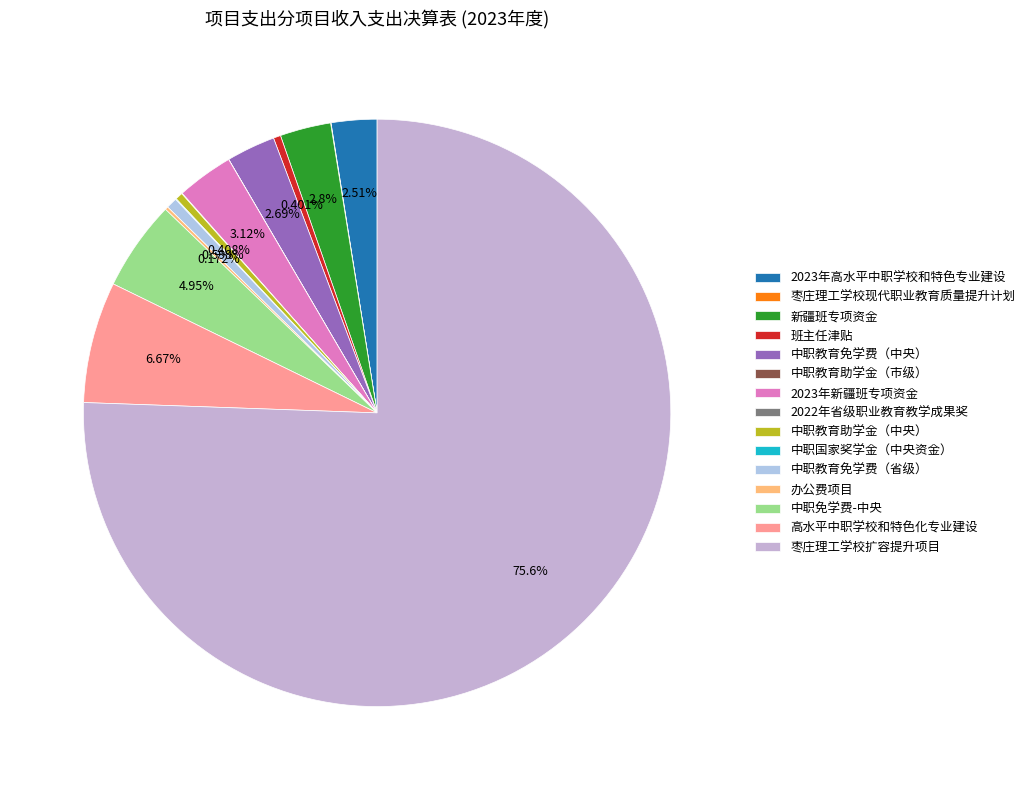

Approximately how many times larger is the value at 枣庄理工学校扩容提升项目 compared to 中职教育免学费（省级）?

126.1